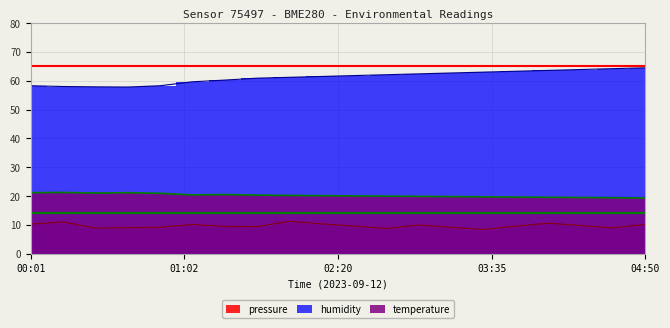

What is the label of the 13th point from the left?

03:05